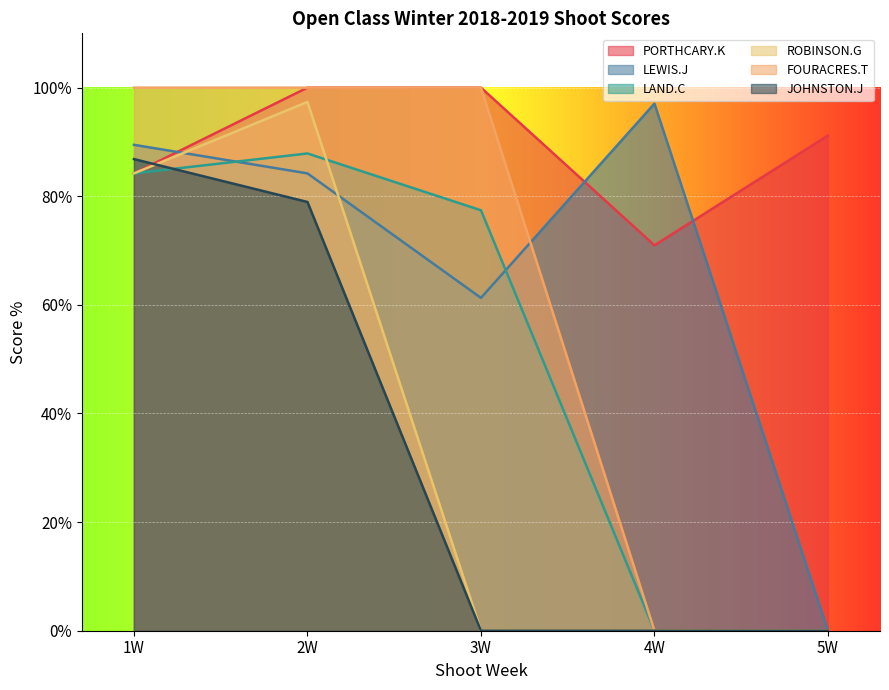

Which series has the largest range (max minus min)?

FOURACRES.T